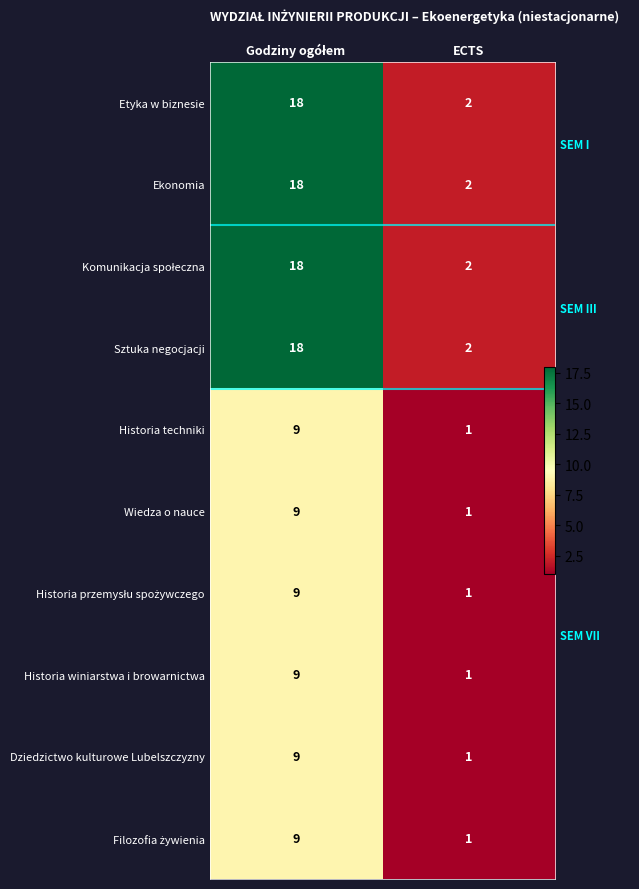

What is the average value of the Ekonomia series?

10